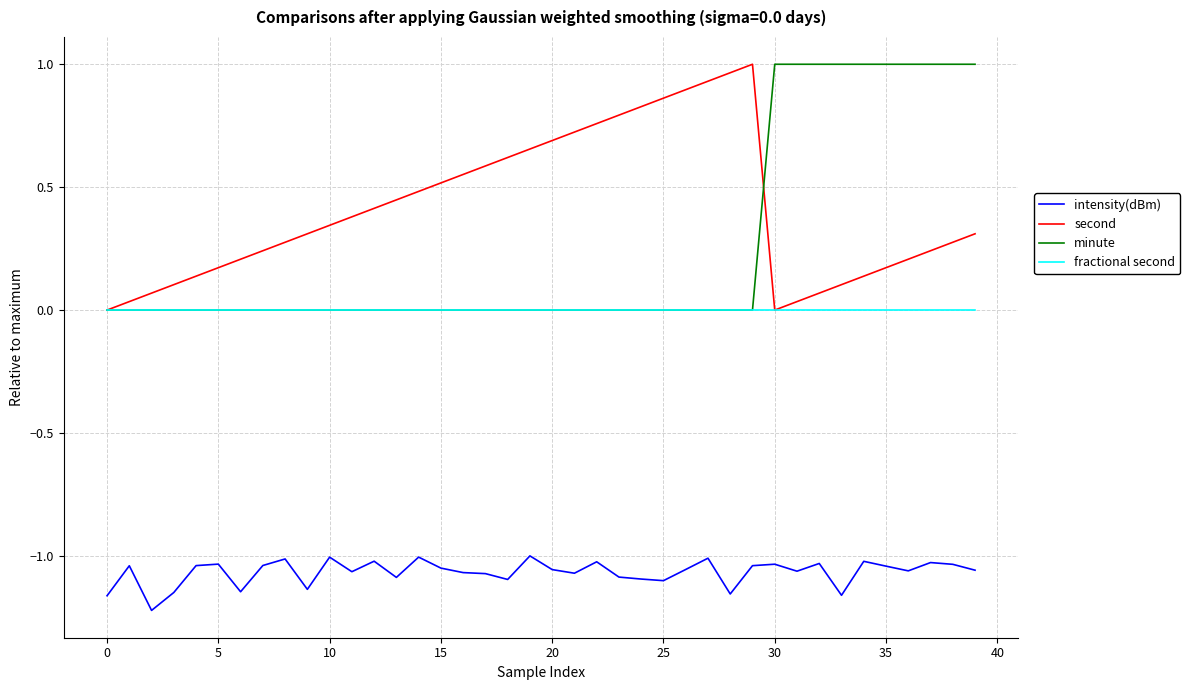

True or false: second and intensity(dBm) cross at least once.

False